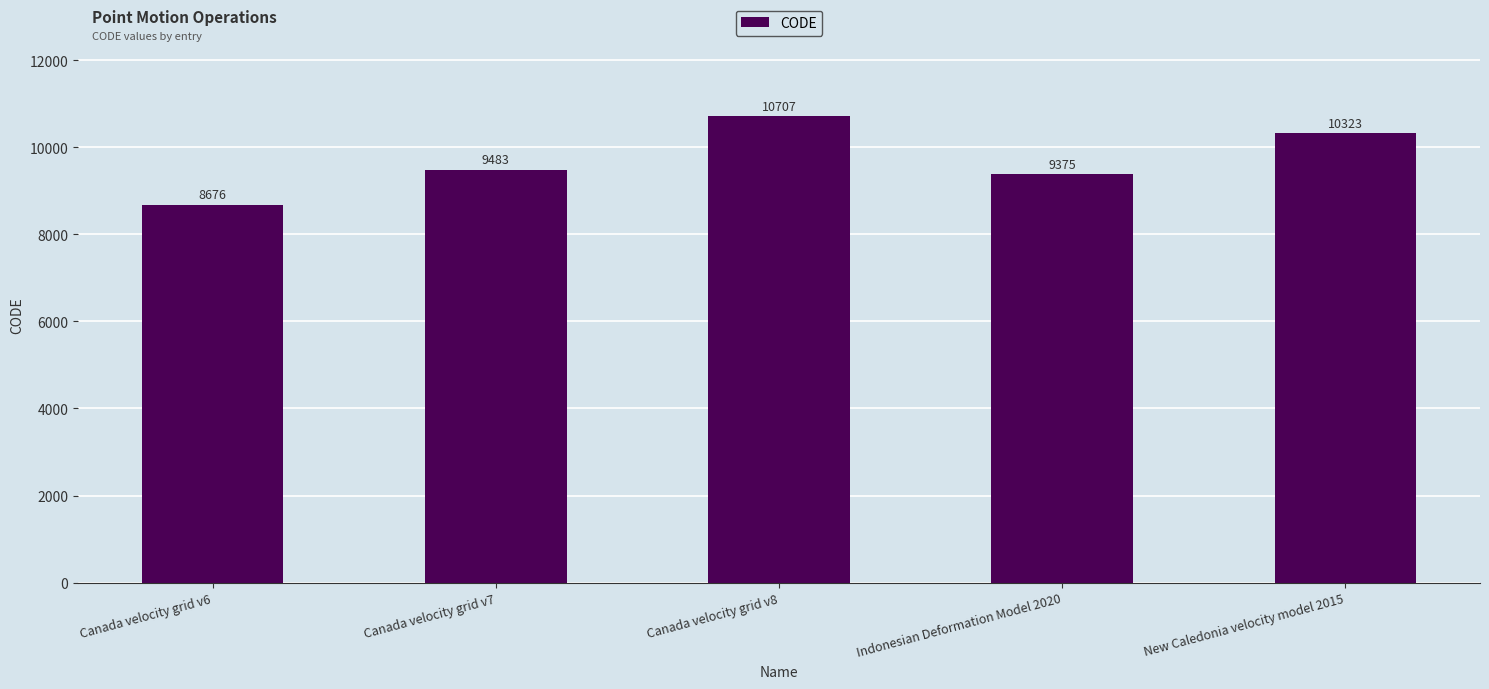

Which has a higher value, Canada velocity grid v8 or Canada velocity grid v6?

Canada velocity grid v8